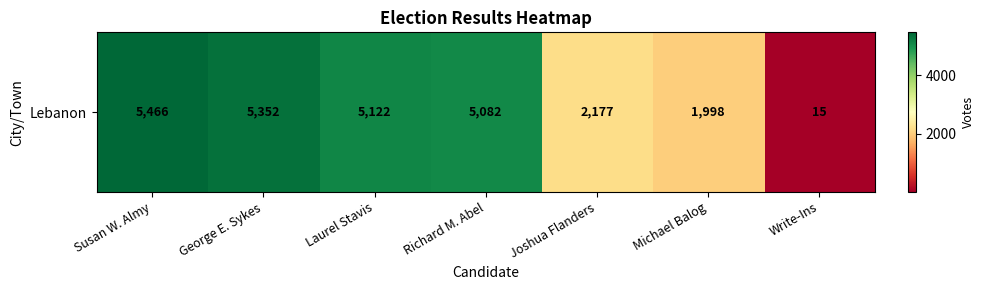

How many data points are above 5082?

3